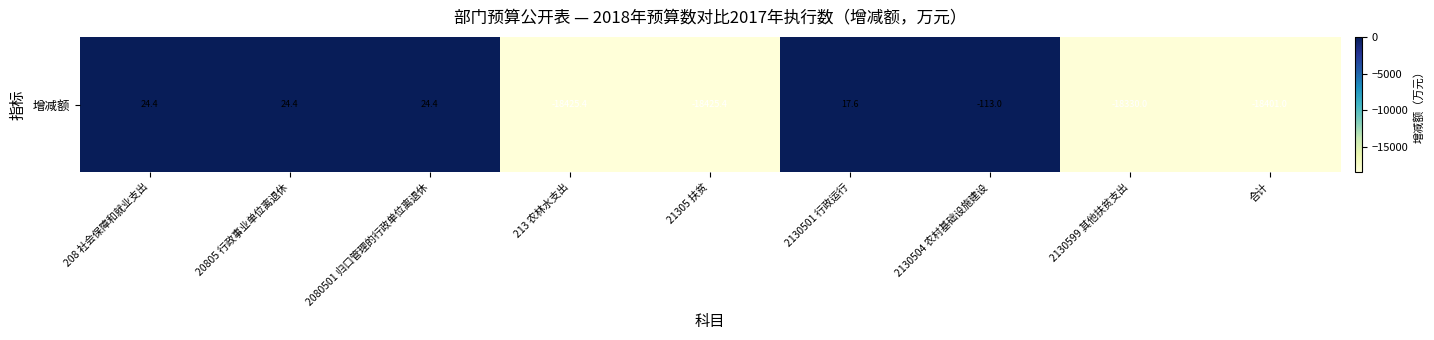

Approximately how many times larger is the value at 208 社会保障和就业支出 compared to 20805 行政事业单位离退休?

1.0